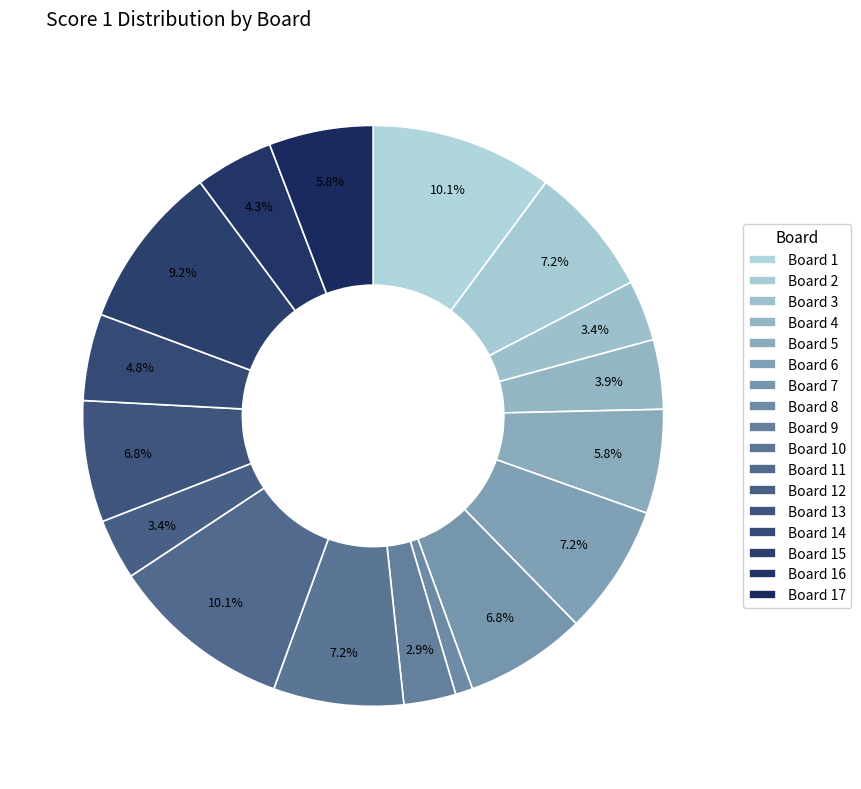

Do Board 16 and Board 7 together represent more than half of the pie?

No